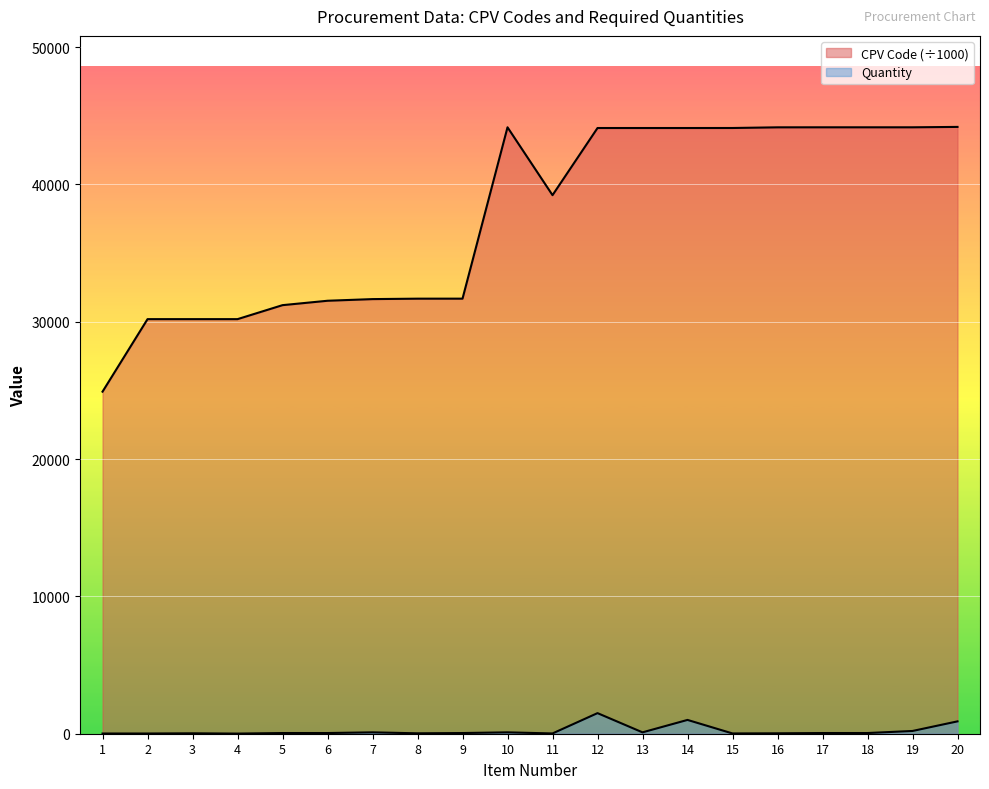

How many interior local valleys does the CPV Code series have?

2